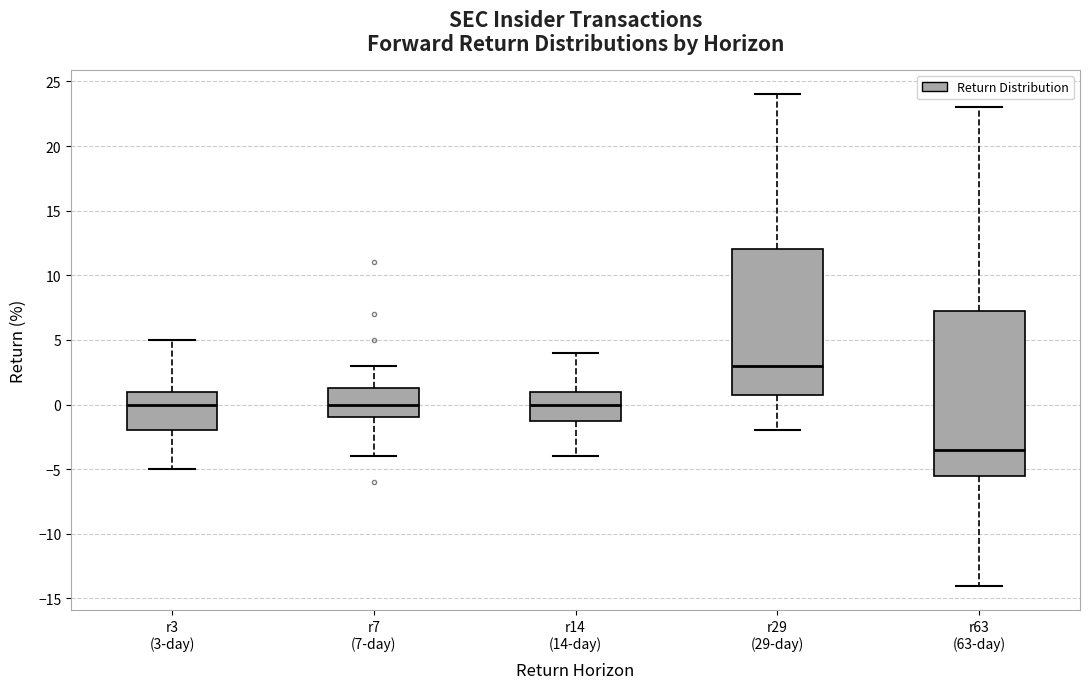

Reading left to right, transcribe this box plot: for each box, give where its median line is, the range the box spans, and where its two whiskers end, as read against the y-axis. The values are not printed on the chart, so give them approximately, as read against the axis.

r3 (3-day): median 0.0, box -2.0 to 1.0, whiskers -5.0 to 5.0
r7 (7-day): median 0.0, box -1.0 to 1.5, whiskers -4.0 to 3.0
r14 (14-day): median 0.0, box -1.0 to 1.0, whiskers -4.0 to 4.0
r29 (29-day): median 3.0, box 1.0 to 12.0, whiskers -2.0 to 24.0
r63 (63-day): median -3.5, box -5.5 to 7.5, whiskers -14.0 to 23.0